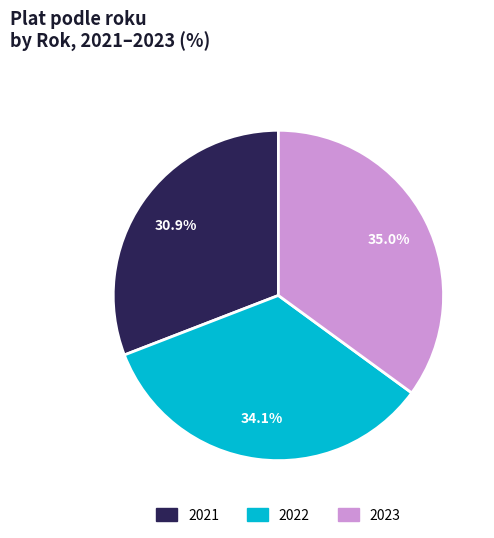

What is the largest slice in the pie chart?

2023